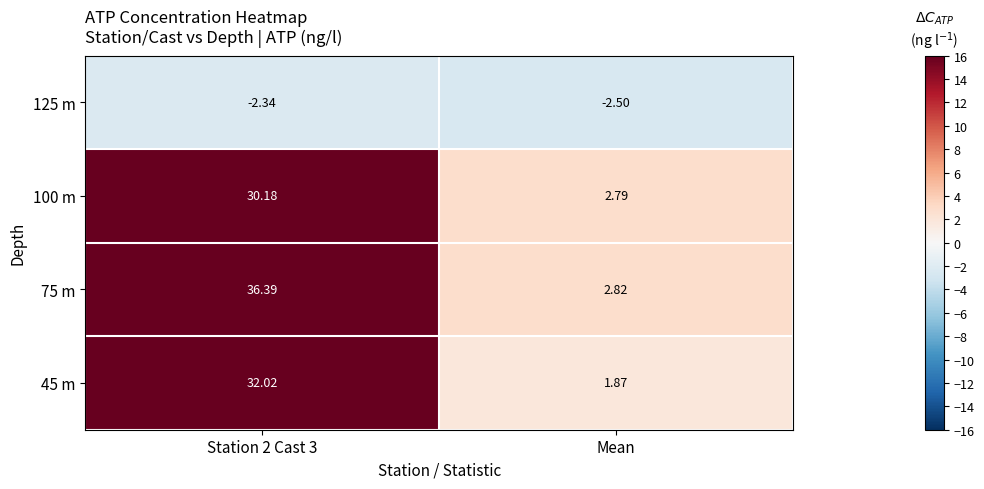

Which series has the largest total across all categories?

75 m